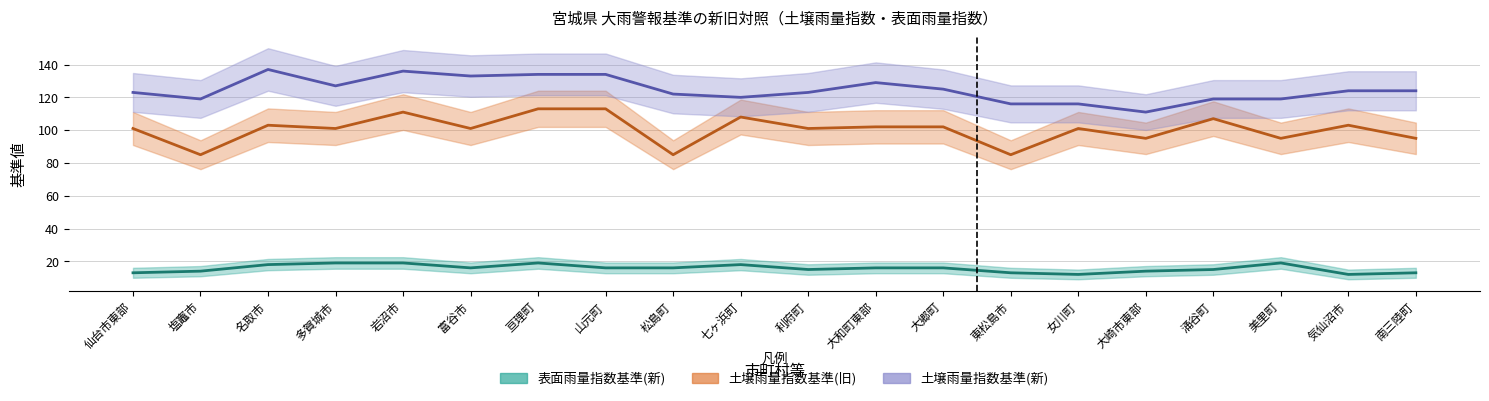

How many categories are shown in the chart?

20